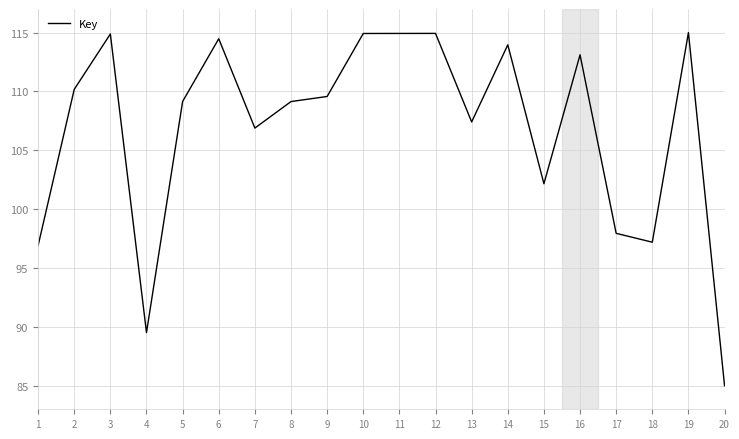

What is the change in value from 2 to 5?

-1.0